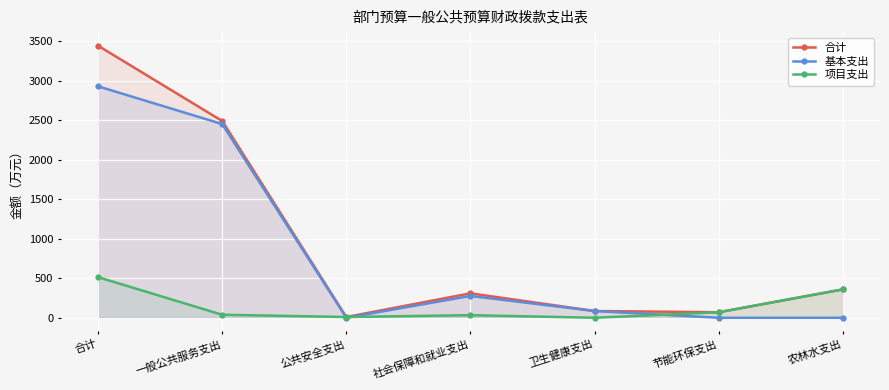

How many lines are shown in the chart?

3